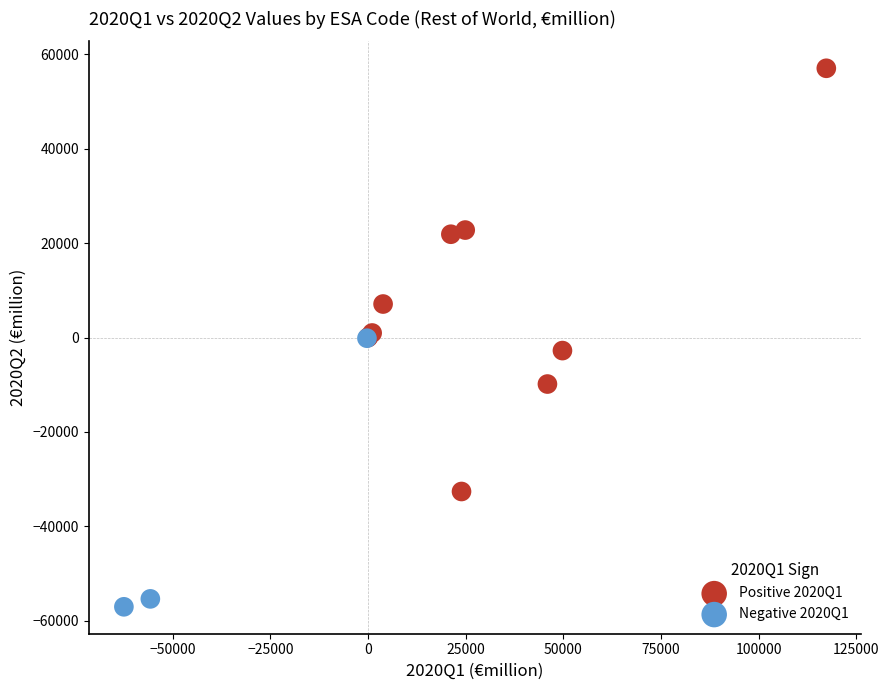

Which series reaches the maximum Y coordinate?

Positive 2020Q1